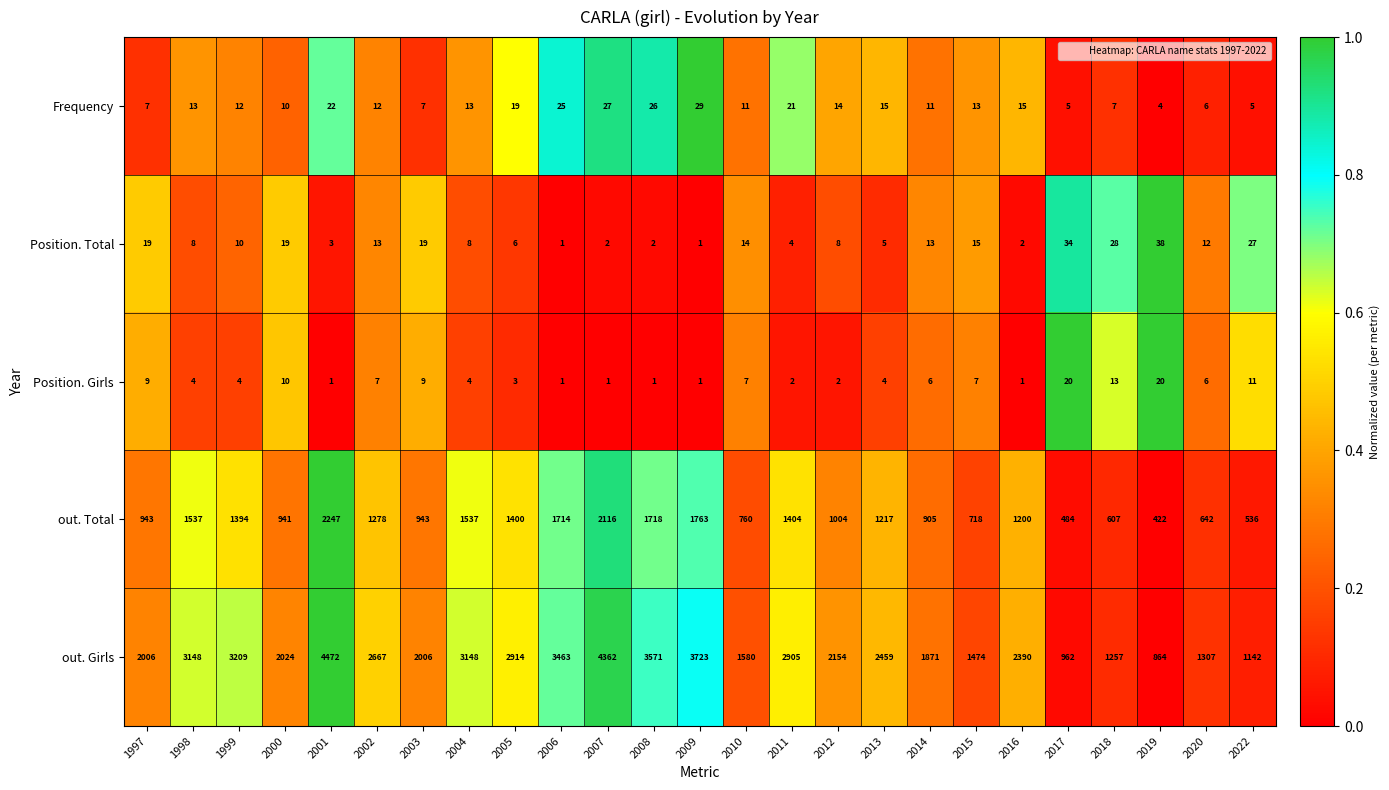

What is the sum of all out. Total values?

29430